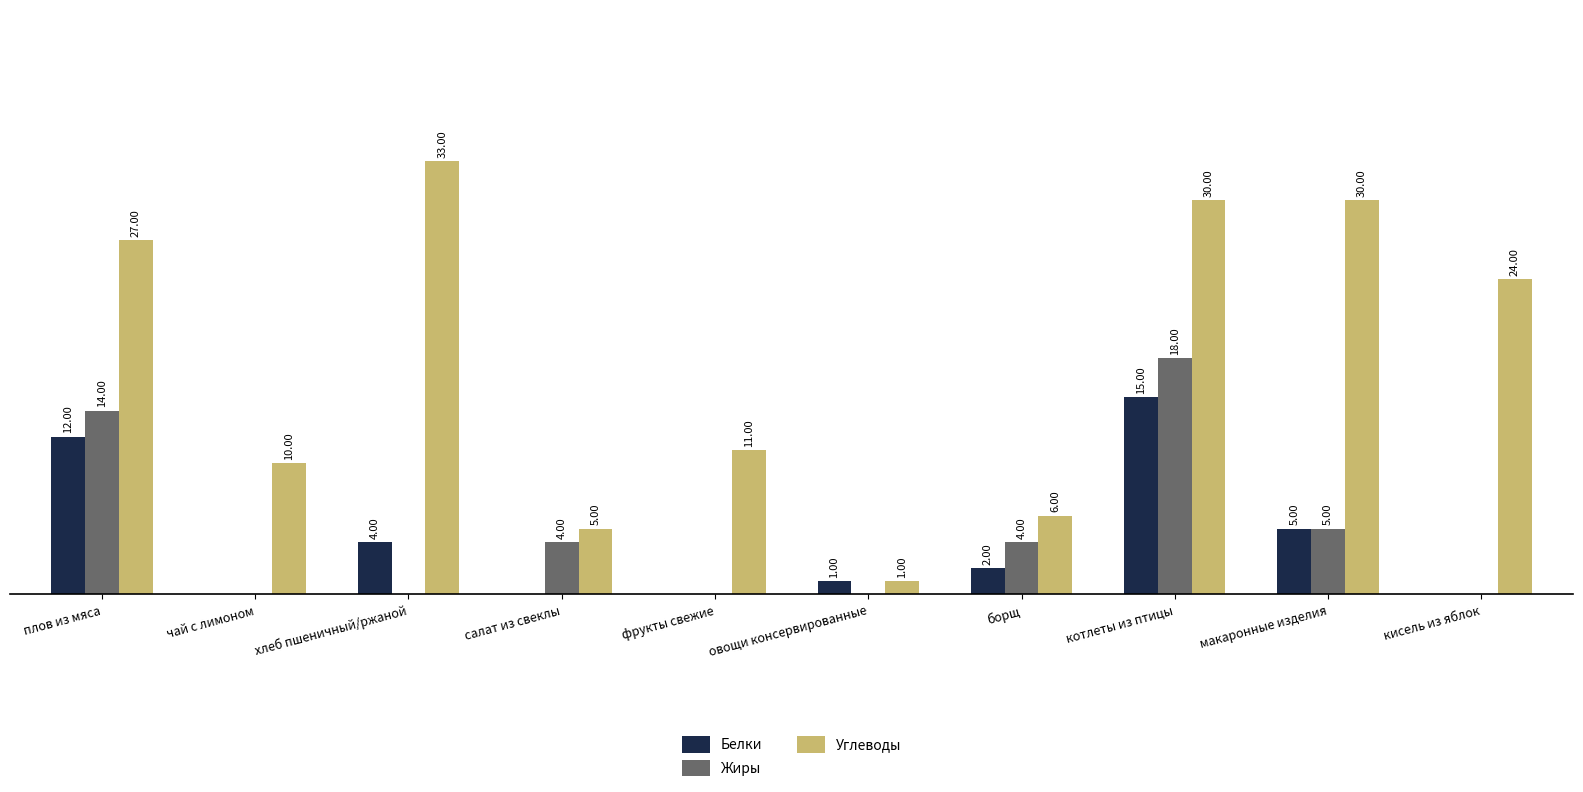

At which label does Жиры reach its peak?

котлеты из птицы